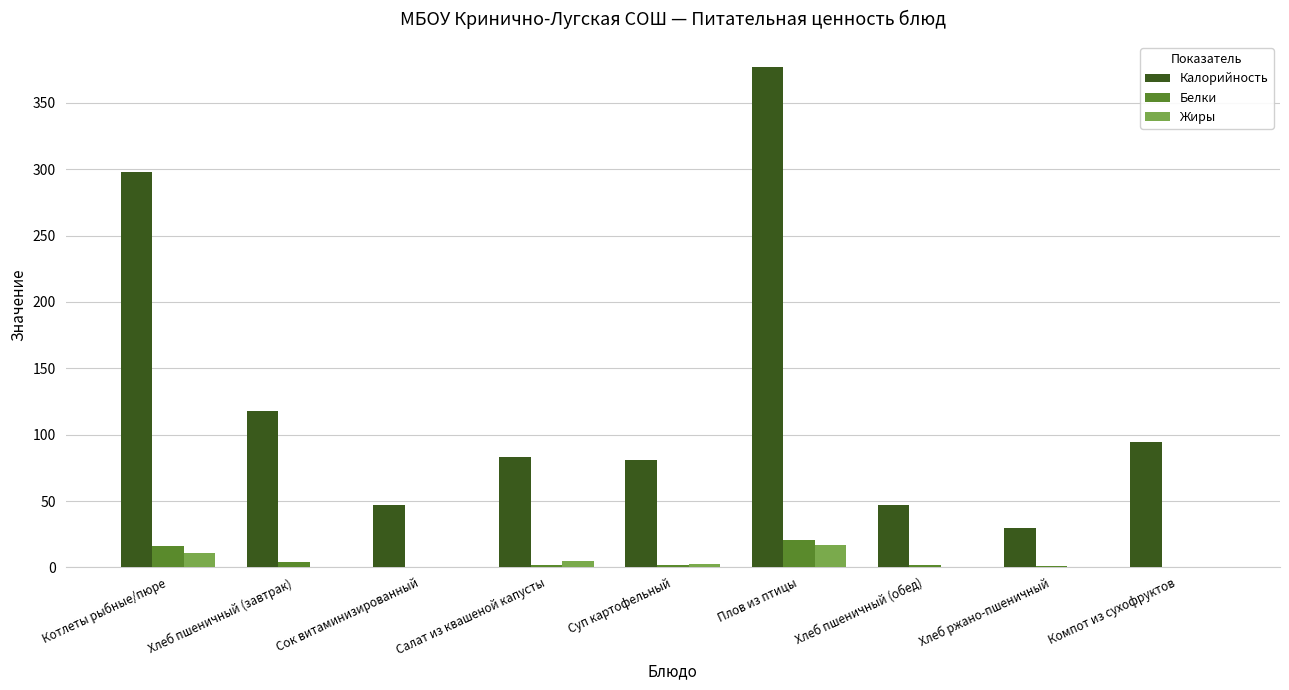

What is the greatest value displayed?

377.0